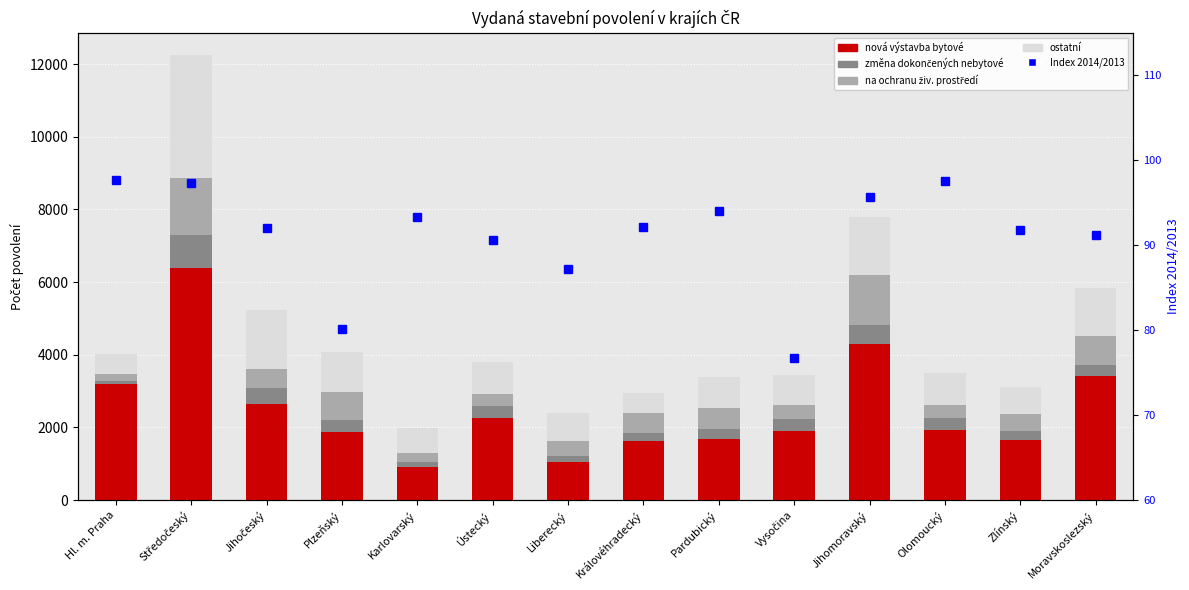

What is the average value of the ostatní series?

1126.0